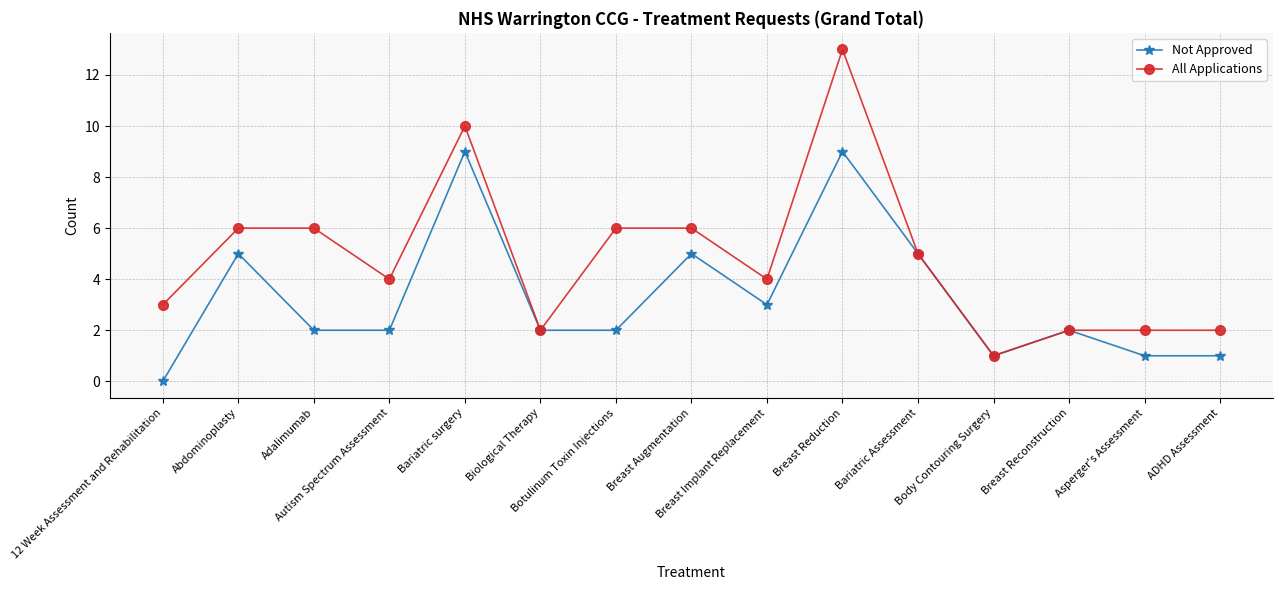

How many distinct data groups are displayed?

2